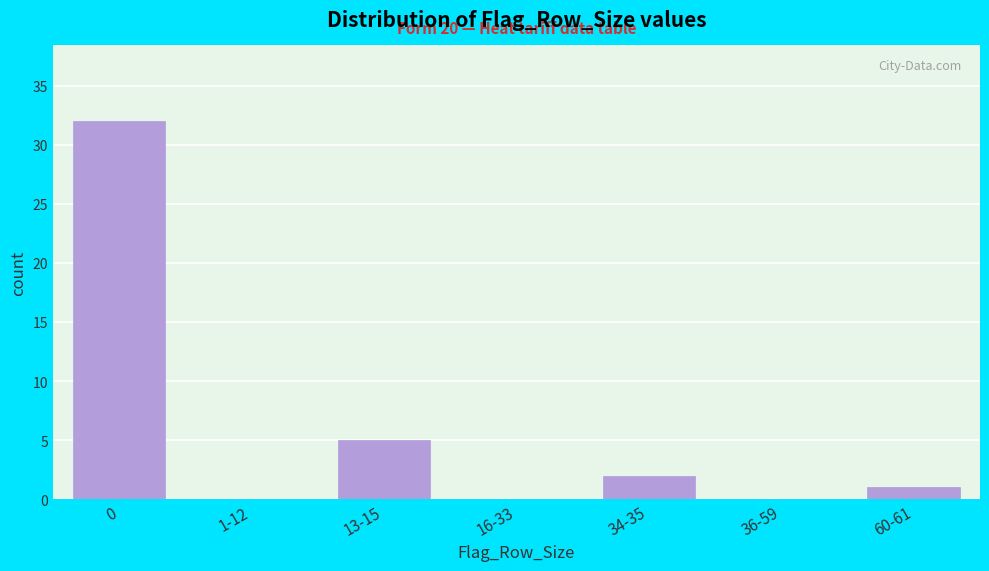

Reading right to left, list all the values displayed in this chart.

60-61=1	36-59=0	34-35=2	16-33=0	13-15=5	1-12=0	0=32